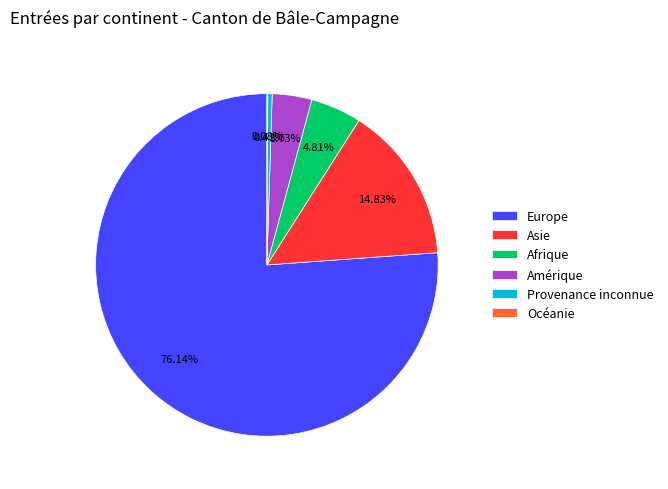

Combined, do Afrique and Asie account for over 50%?

No